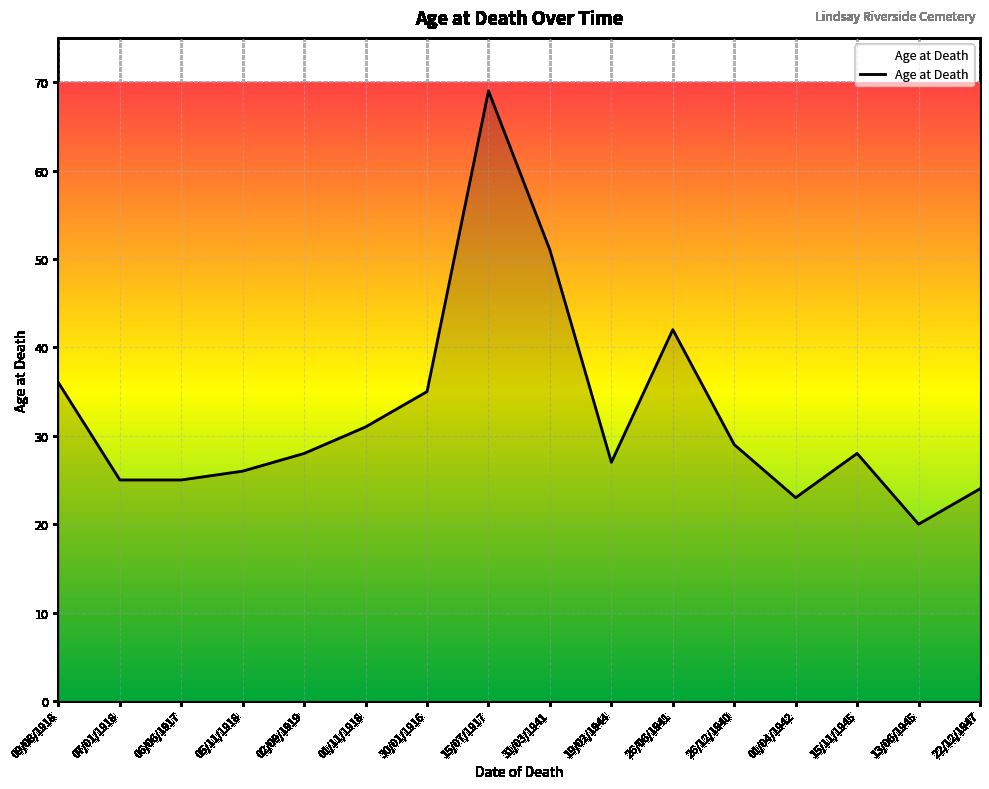

What position from the left is 19/02/1944?

10